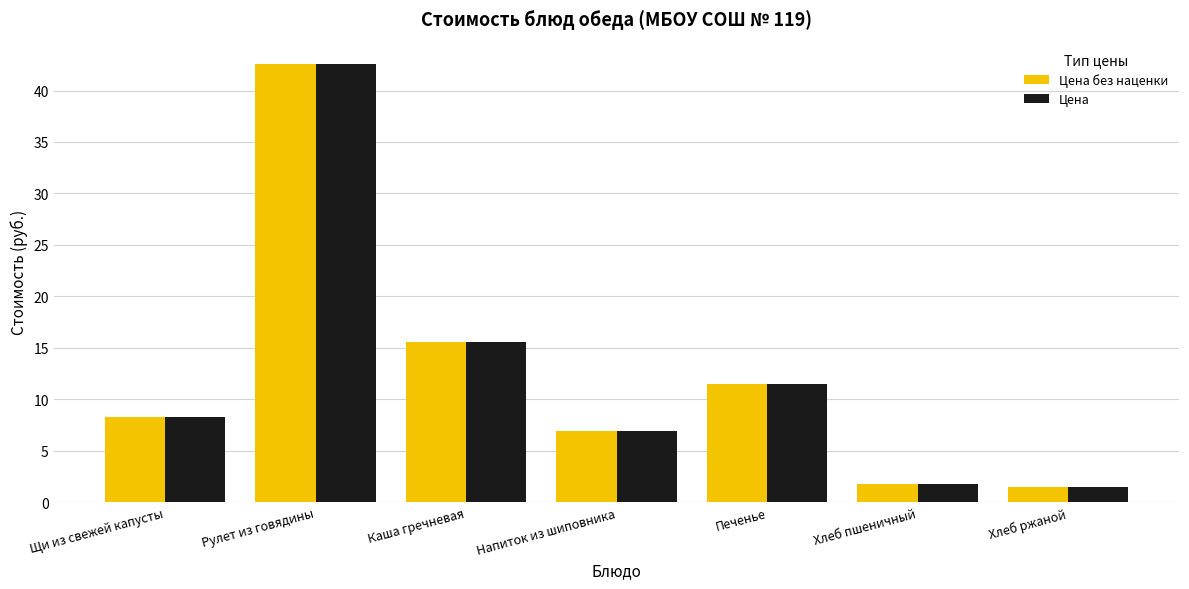

Which category has the highest value in the Цена series?

Рулет из говядины